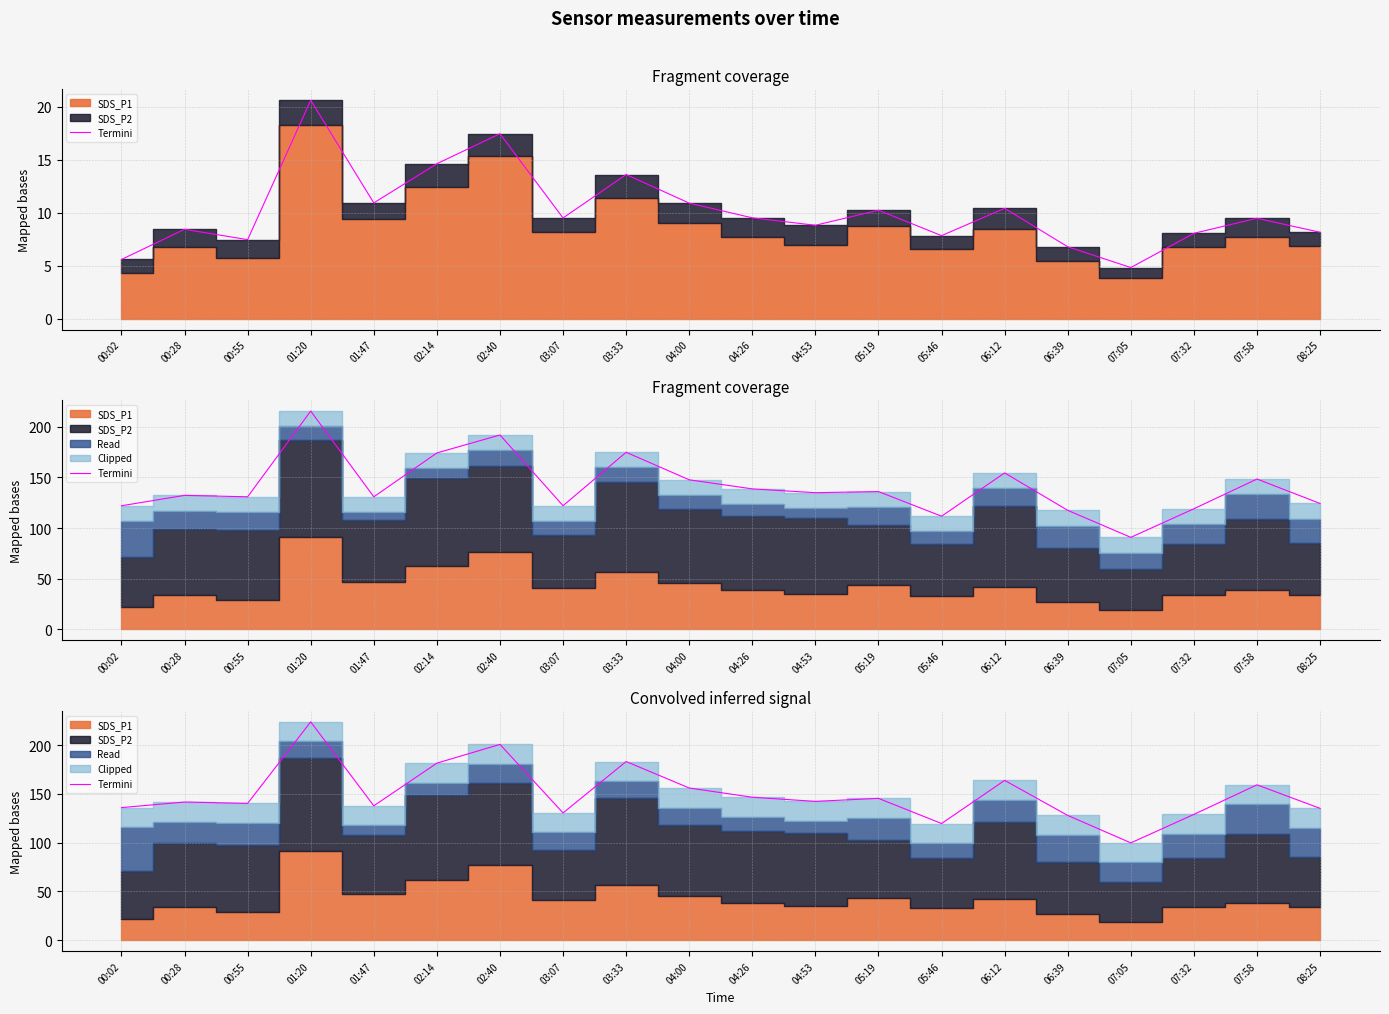

What is the label of the 2nd point from the left?

00:28